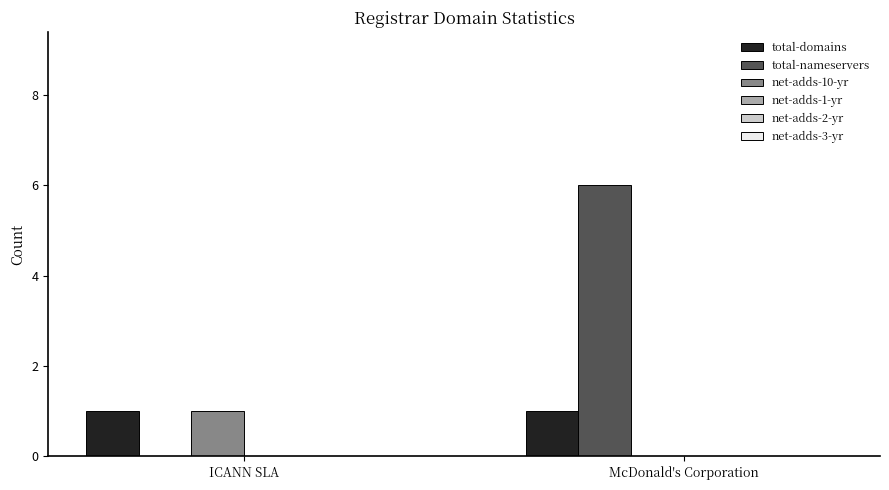

Which series has the largest total across all categories?

total-nameservers